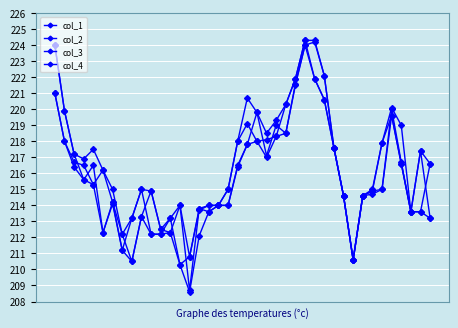

Reading left to right, extract all data points from this chart.

col_1: 224.0	219.9	217.2	215.6	216.5	212.3	214.2	212.2	210.5	213.3	214.9	212.5	212.3	214.0	208.7	213.8	213.6	214.0	214.0	216.5	217.8	219.8	217.1	219.0	218.5	221.6	224.0	224.2	222.1	217.6	214.6	210.6	214.6	214.9	215.0	220.0	216.7	213.6	217.4	213.2
col_2: 224.0	219.9	217.2	216.9	217.5	216.2	215.0	212.2	213.2	215.0	214.9	212.5	213.2	214.0	210.8	213.8	214.0	214.0	215.0	218.0	220.7	219.8	218.5	219.3	220.3	221.9	224.3	224.3	222.1	217.6	214.6	210.6	214.6	215.0	217.9	220.1	219.0	213.6	217.4	216.6
col_3: 221.0	218.0	216.4	215.6	215.3	212.3	214.1	211.2	210.5	213.3	212.2	212.2	212.3	210.3	208.6	212.1	213.6	214.0	214.0	216.4	217.8	218.0	217.0	218.3	218.5	221.5	224.0	221.9	220.6	217.6	214.6	210.6	214.6	214.7	215.0	219.6	216.6	213.6	213.6	213.2
col_4: 221.0	218.0	216.7	216.5	215.3	216.2	214.2	211.2	213.2	215.0	212.2	212.2	213.2	210.3	210.8	213.7	214.0	214.0	215.0	218.0	219.1	218.0	218.1	218.3	220.3	221.9	224.3	221.9	220.6	217.6	214.6	210.6	214.6	214.9	217.9	219.6	216.6	213.6	213.6	216.6